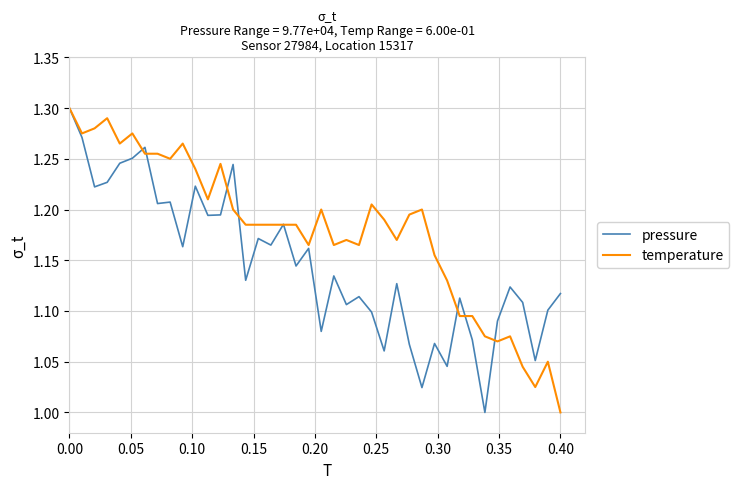

Which series has the largest total across all categories?

temperature